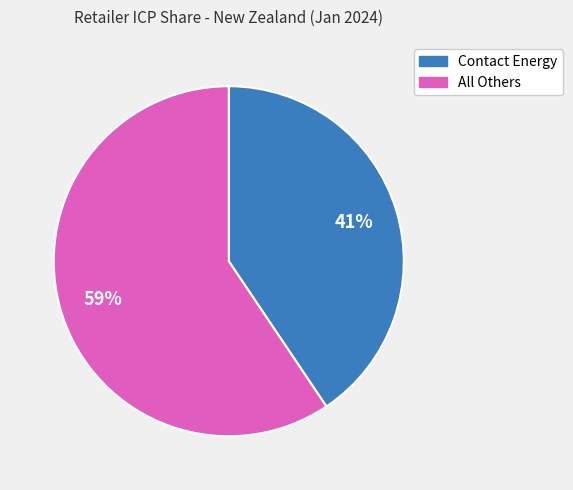

To the nearest percent, what is the average slice percentage?

50%